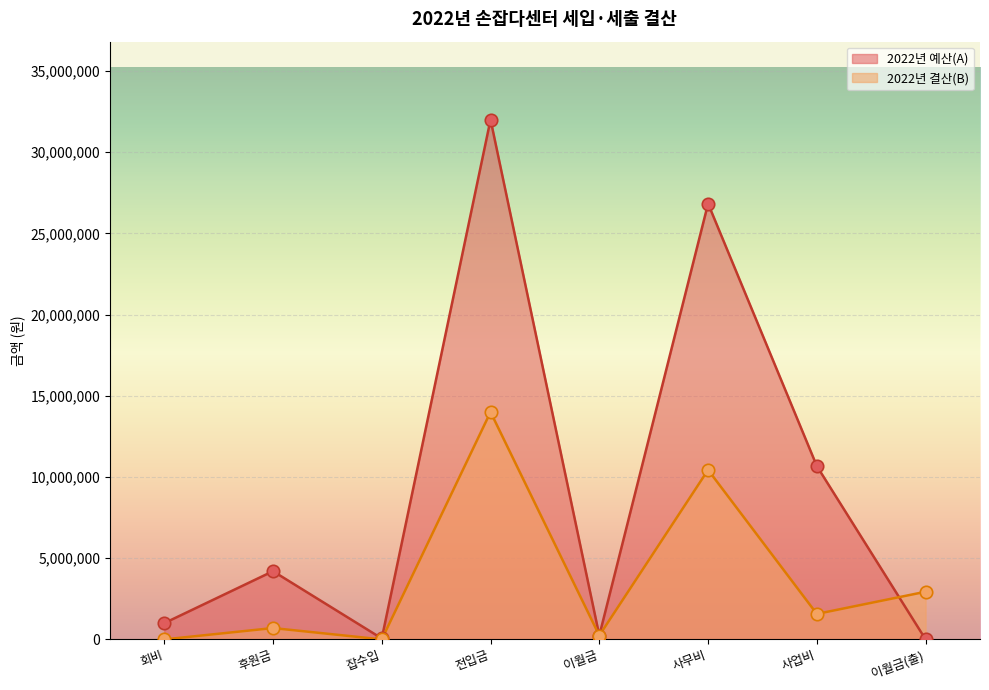

What are all the series names shown in the legend?

2022년 예산(A), 2022년 결산(B)